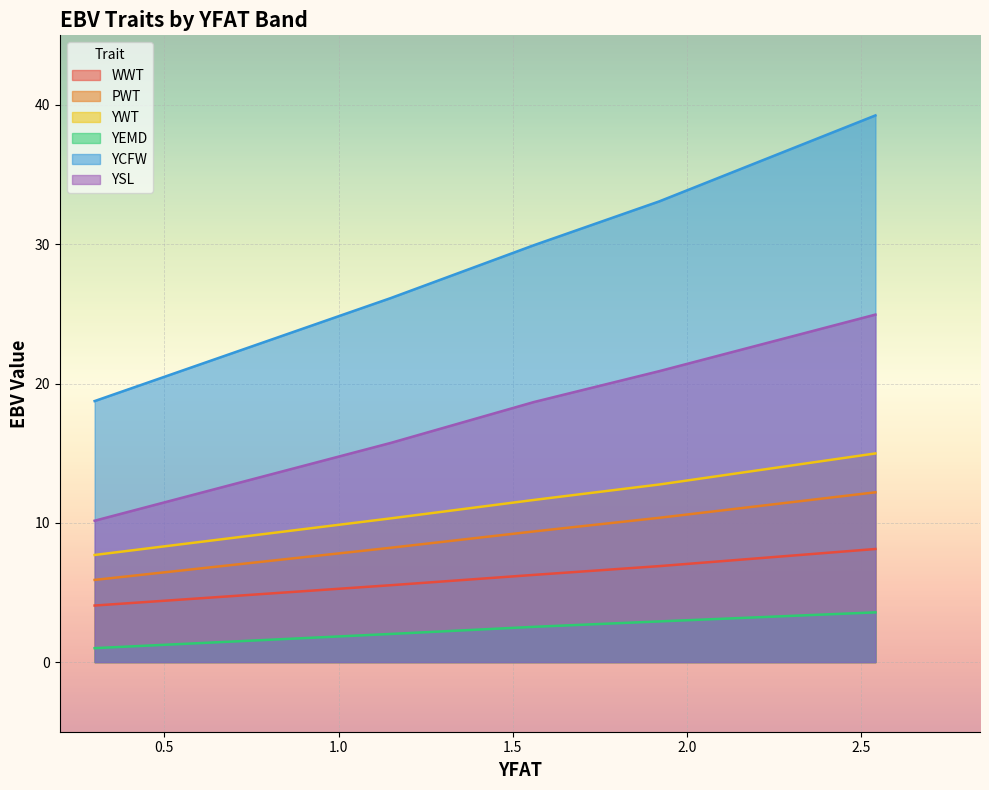

What is the value of the YSL point at the 3rd from the left?

18.7